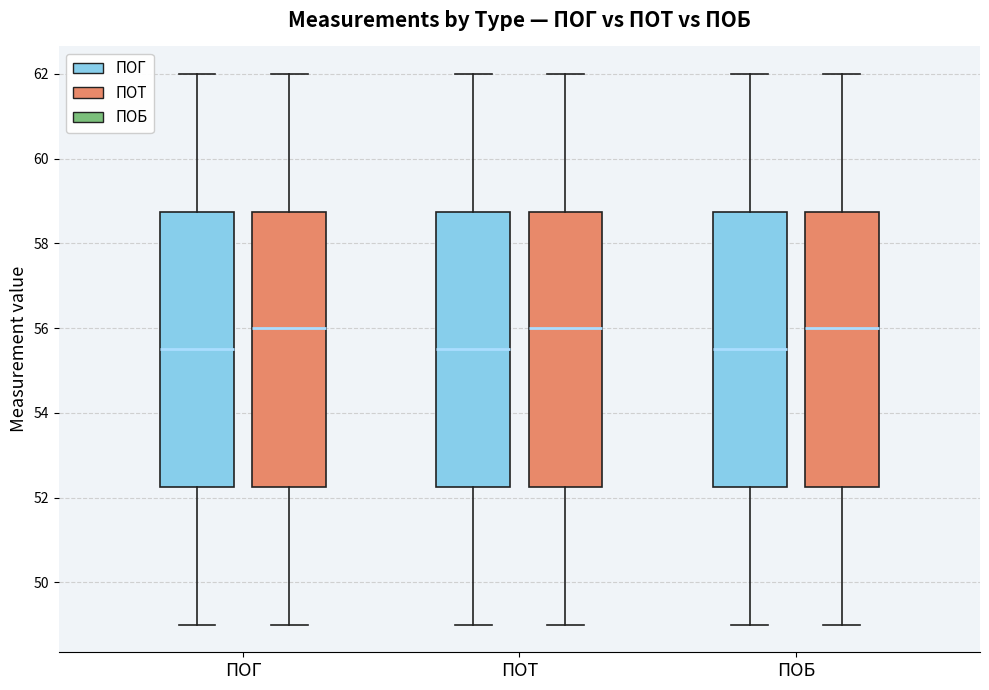

Reading left to right, read every box against the y-axis: the position of its median line, the range the box covers, and the ends of its whiskers. The values are not printed on the chart, so give them approximately, as read against the axis.

ПОГ (ПОГ): median 55.6, box 52.2 to 58.8, whiskers 49.0 to 62.0
ПОГ (ПОТ): median 56.0, box 52.2 to 58.8, whiskers 49.0 to 62.0
ПОТ (ПОГ): median 55.6, box 52.2 to 58.8, whiskers 49.0 to 62.0
ПОТ (ПОТ): median 56.0, box 52.2 to 58.8, whiskers 49.0 to 62.0
ПОБ (ПОГ): median 55.6, box 52.2 to 58.8, whiskers 49.0 to 62.0
ПОБ (ПОТ): median 56.0, box 52.2 to 58.8, whiskers 49.0 to 62.0